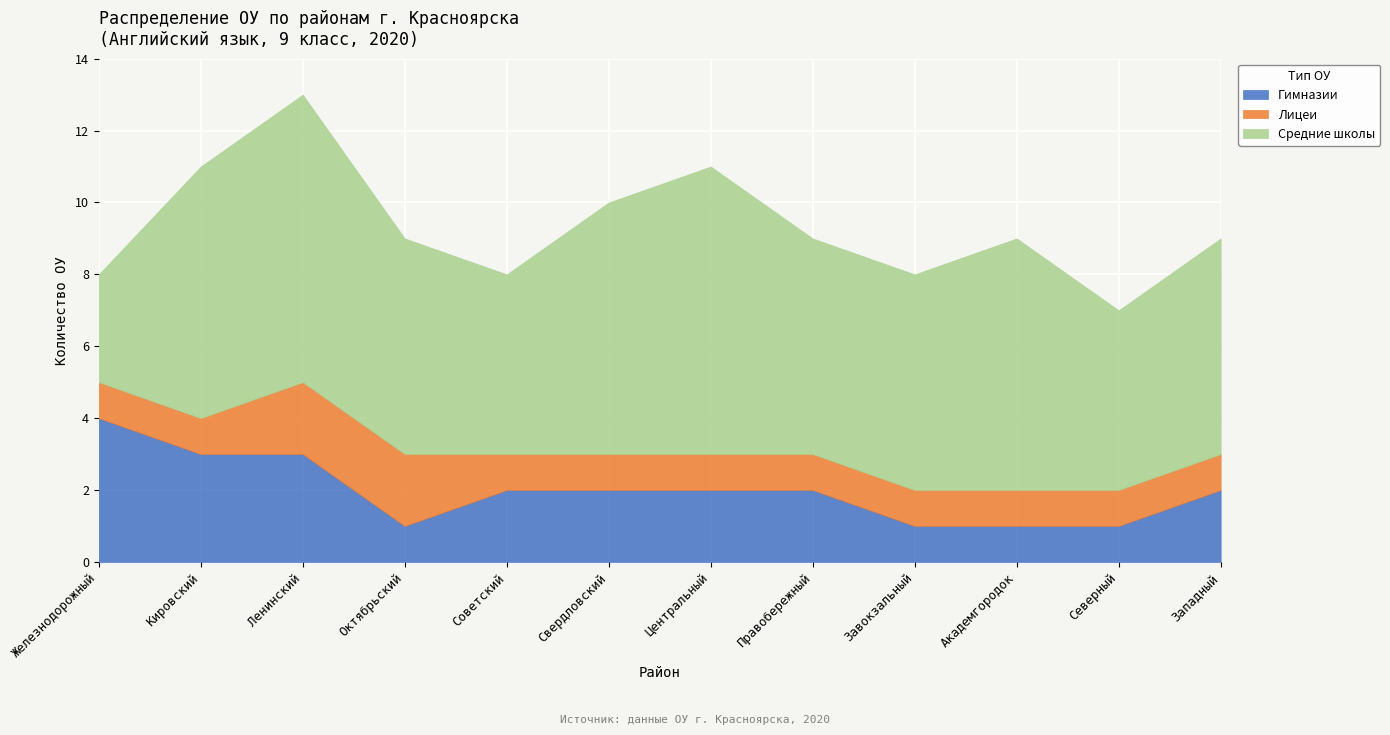

What is the difference between the Средние школы values at 7 and 9?

1